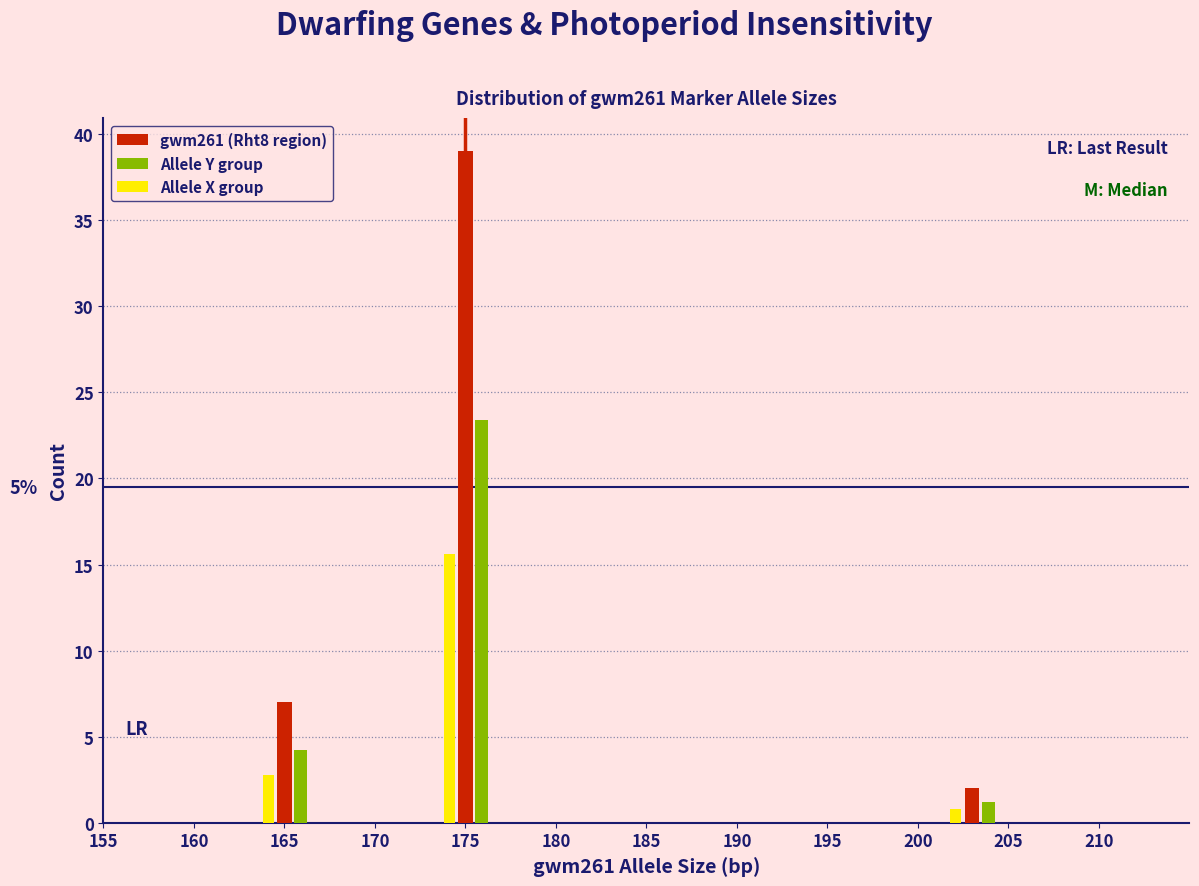

Reading right to left, what are all the values shown in this chart?

gwm261 (Rht8 region): 2.0	39.0	7.0
Allele Y group: 1.2	23.4	4.2
Allele X group: 0.8	15.6	2.8